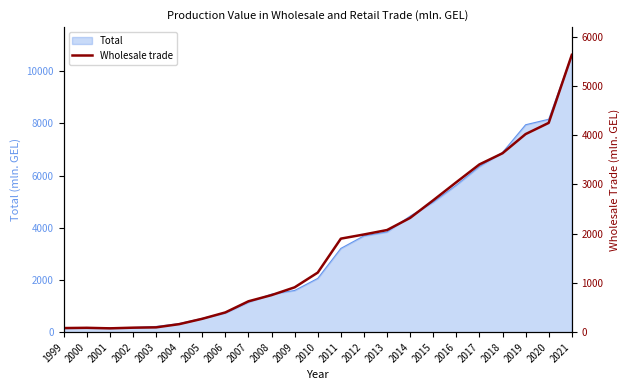

Rank the categories by value from lowest to highest.

2001, 1999, 2000, 2002, 2003, 2004, 2005, 2006, 2007, 2008, 2009, 2010, 2011, 2012, 2013, 2014, 2015, 2016, 2017, 2018, 2019, 2020, 2021